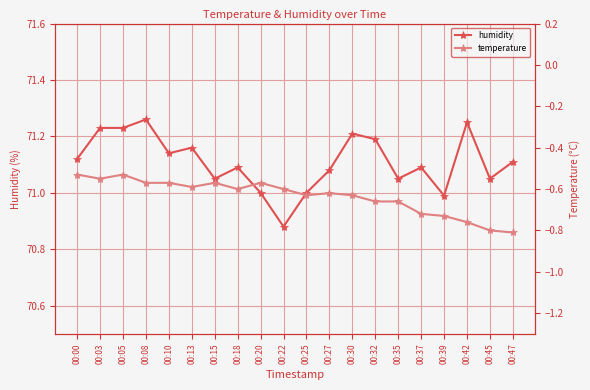

How many lines are shown in the chart?

2